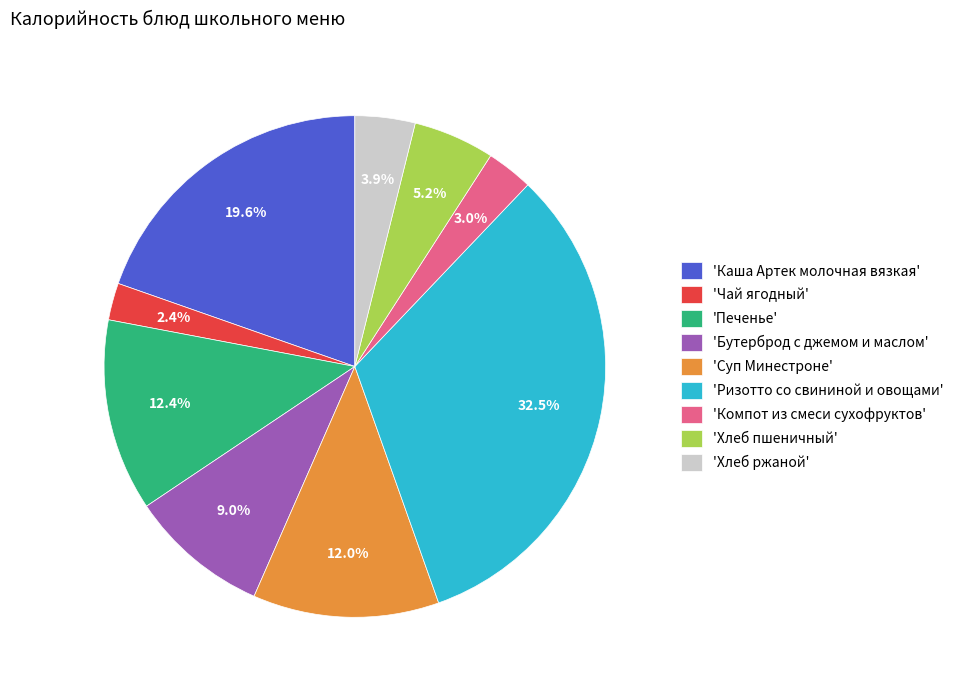

To the nearest percent, what is the average slice percentage?

11%